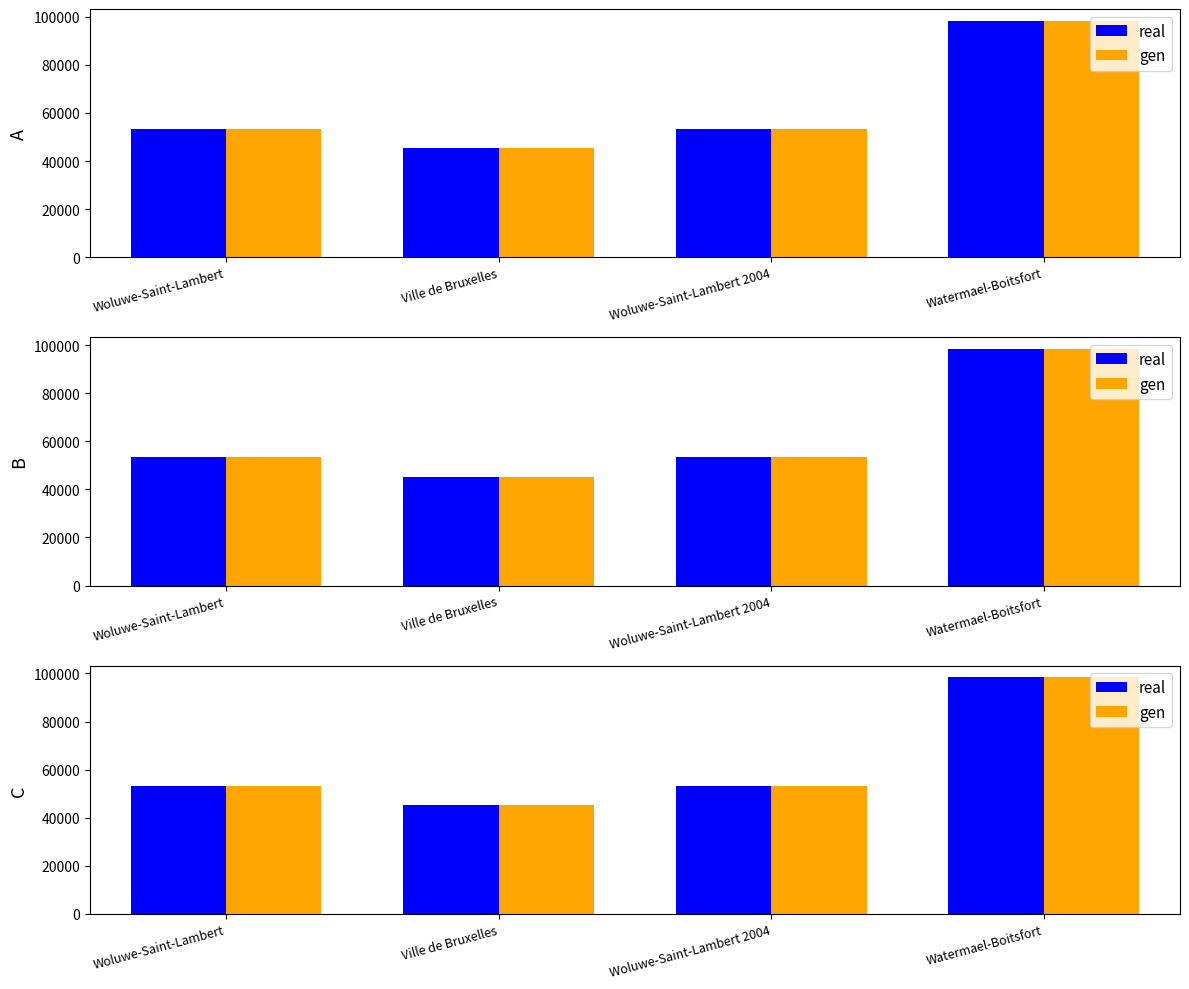

What is the difference between the maximum and minimum values in the real series?

53036